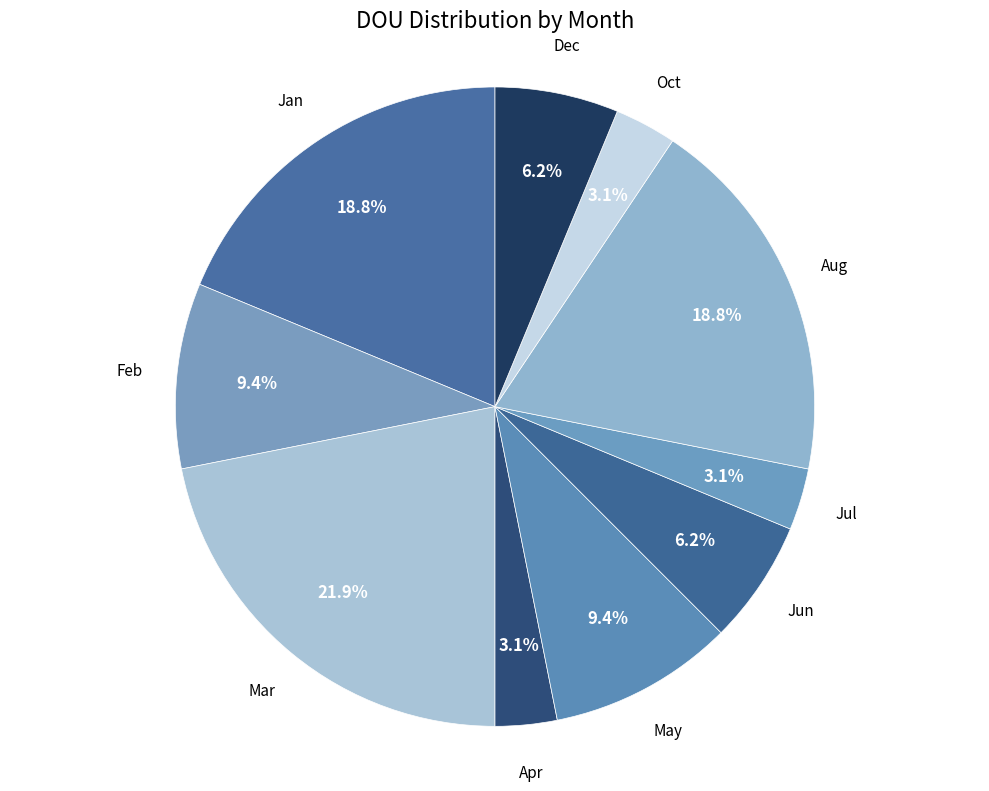

How many segments does this pie chart have?

10